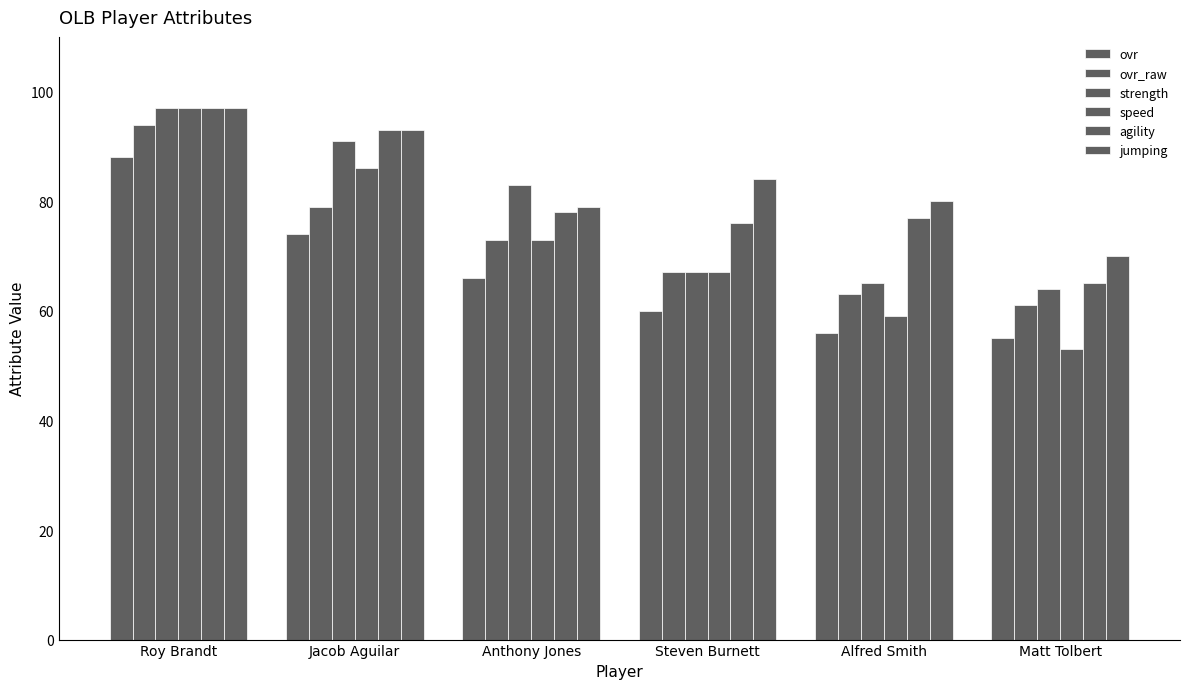

How many data points in speed are less than 73?

3